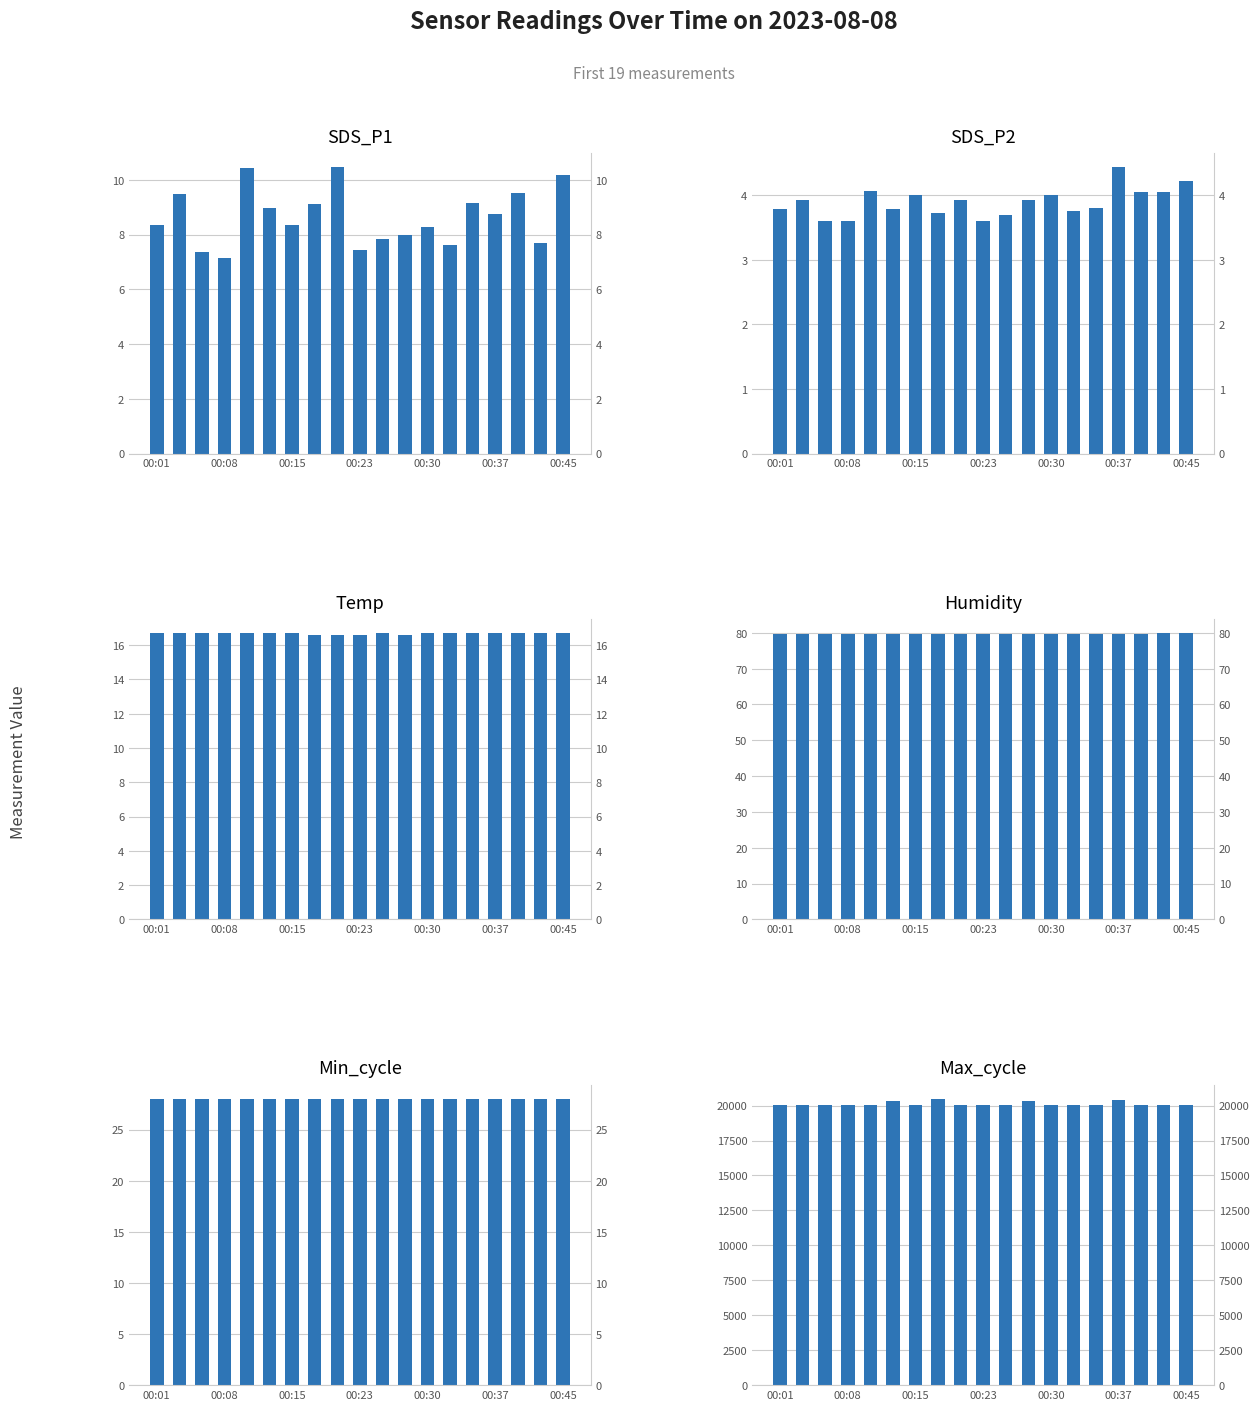

How many data points in Max_cycle are above 20037?

9